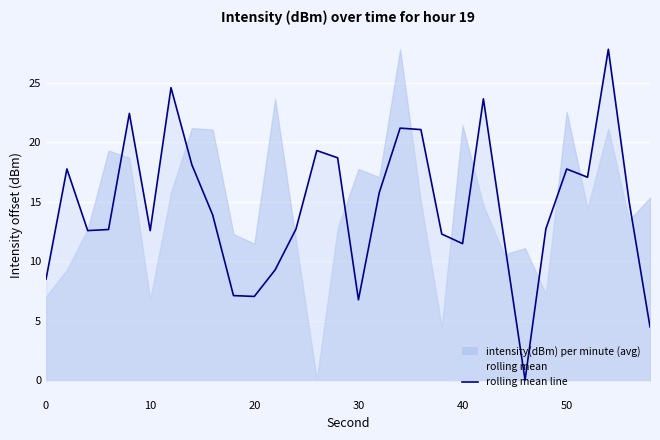

The value at 32 is 21.7. True or false?

False